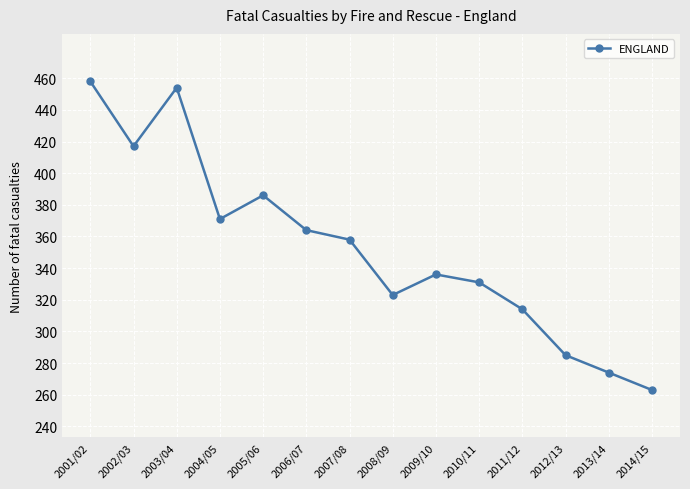

What is the change in value from 2003/04 to 2008/09?

-131